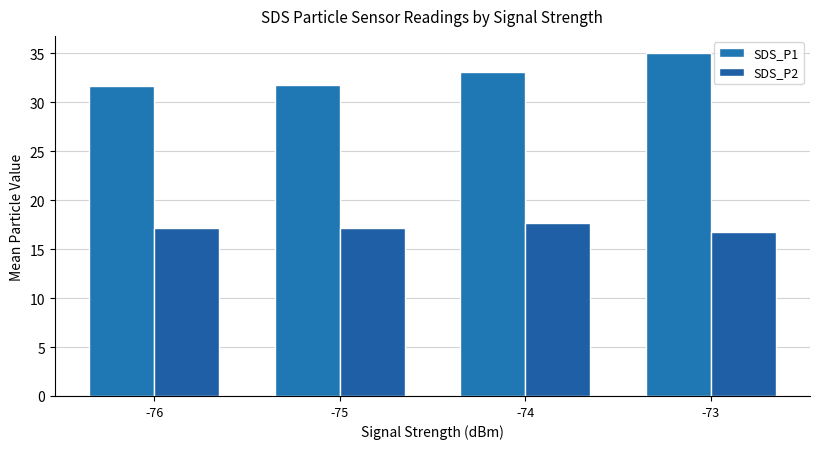

Are the bars grouped side by side (vs. stacked)?

Yes